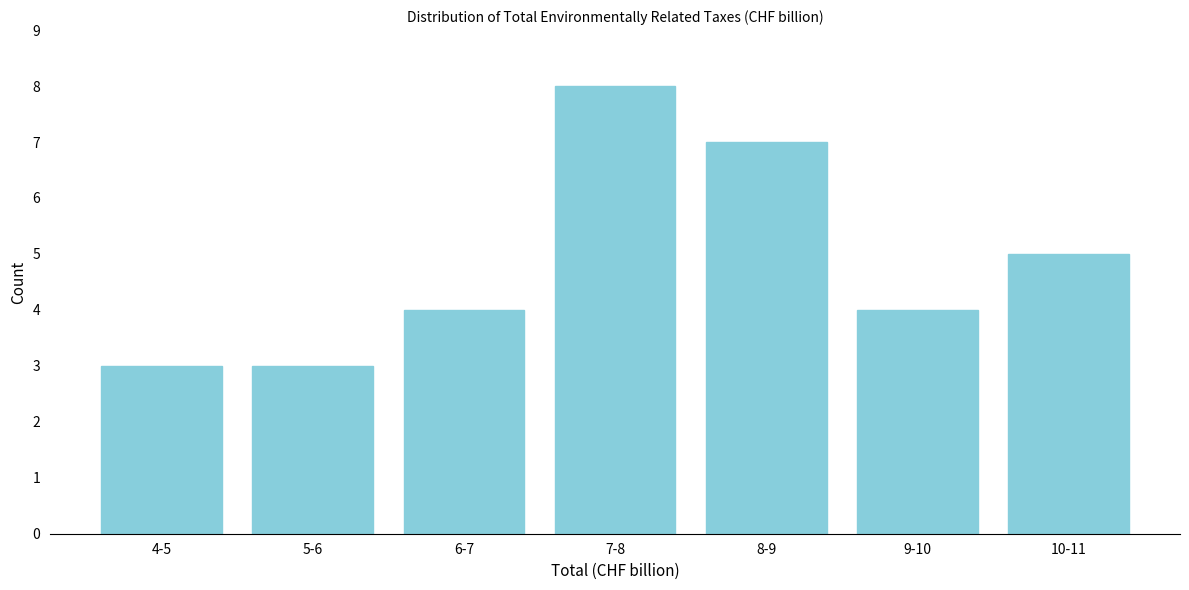

Reading left to right, transcribe all the data shown in this chart.

4-5=3	5-6=3	6-7=4	7-8=8	8-9=7	9-10=4	10-11=5